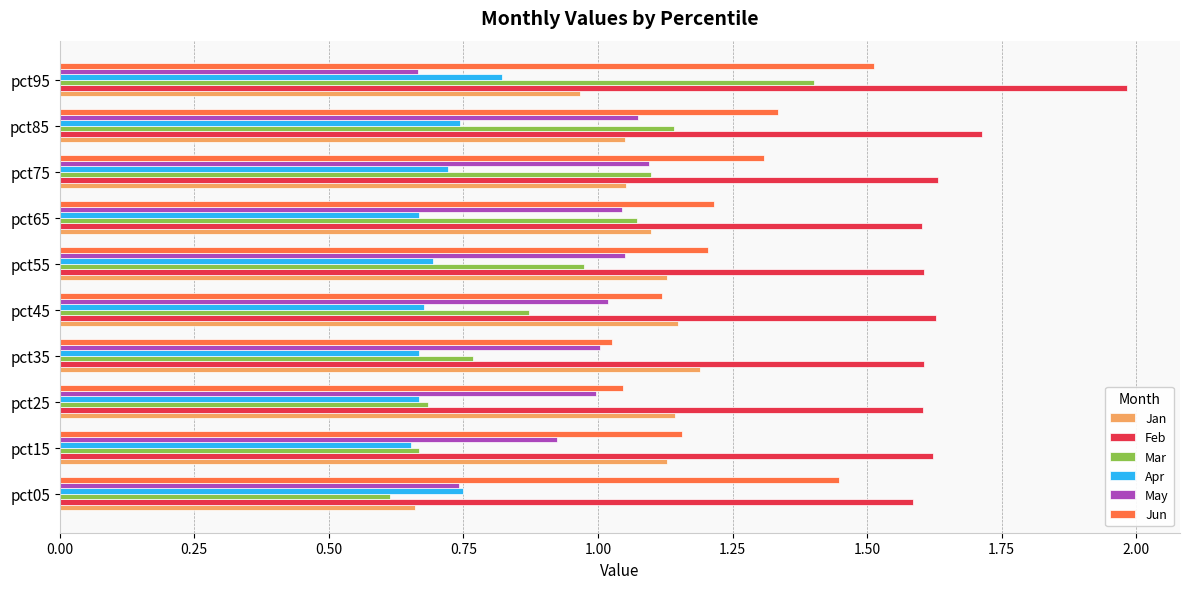

At how many categories does at least one series exceed 0?

10